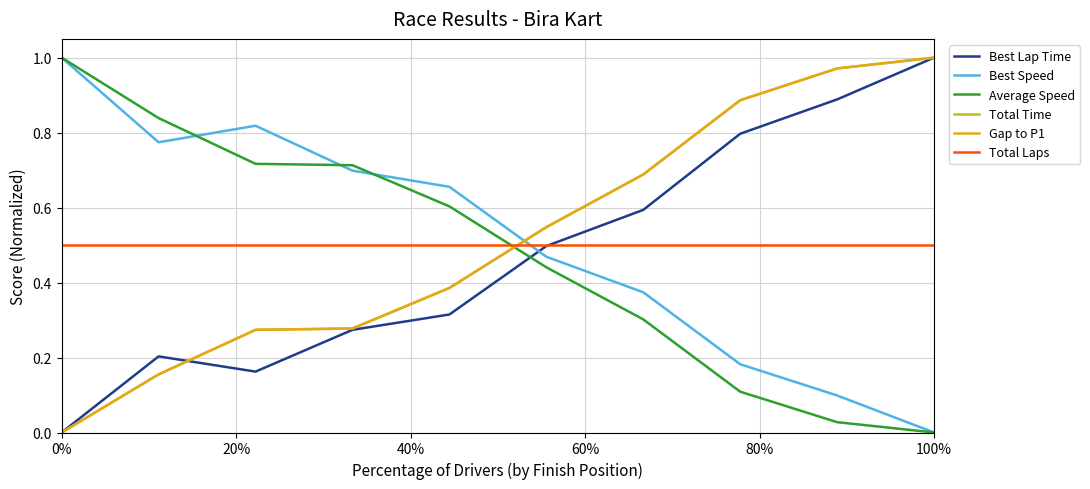

Which series has the widest spread of values?

Best Lap Time